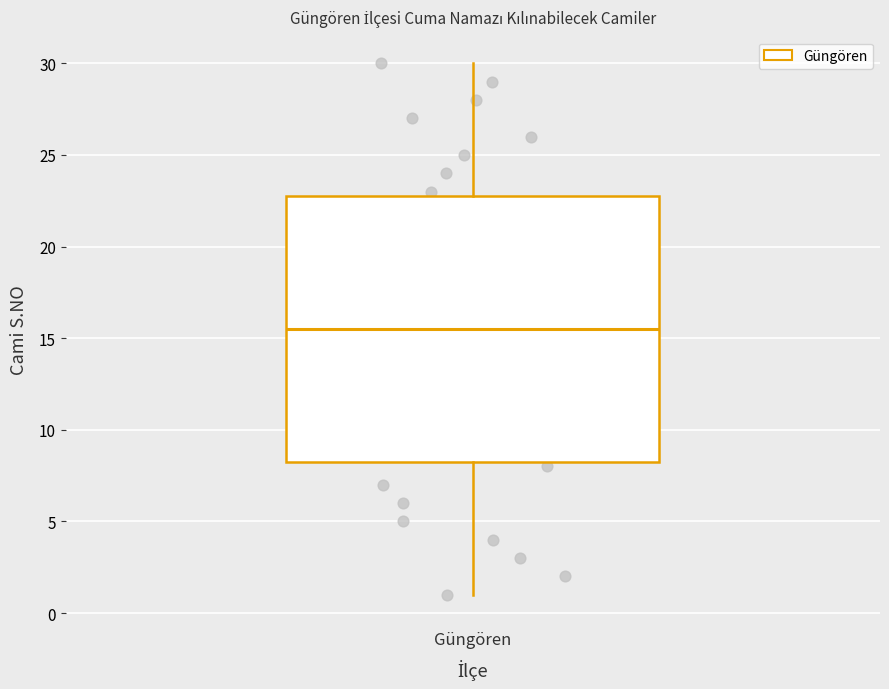

Where is the upper edge of the box for Güngören on the y-axis? The values are not printed on the chart, so give them approximately, as read against the axis.

23.0